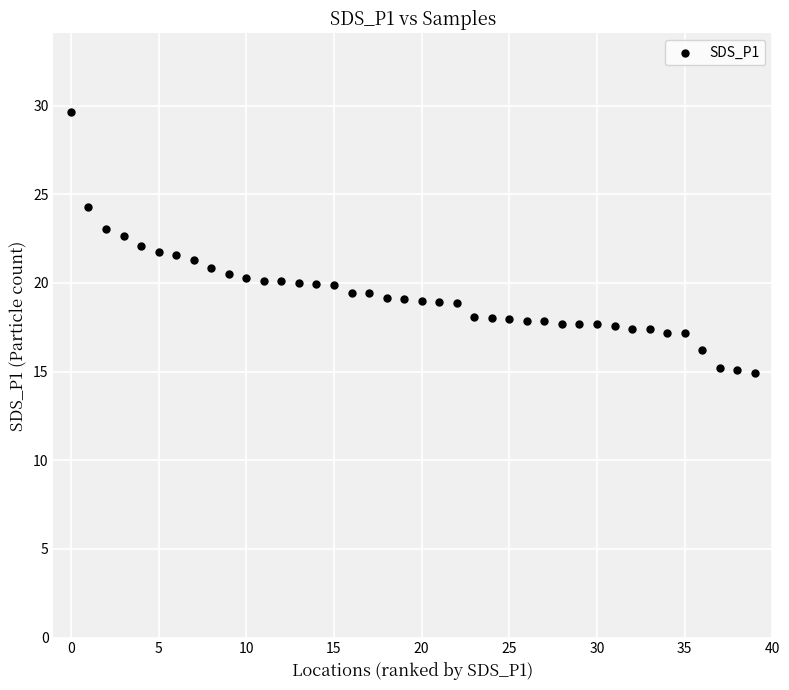

What is the range of Y values (max minus min)?

14.7